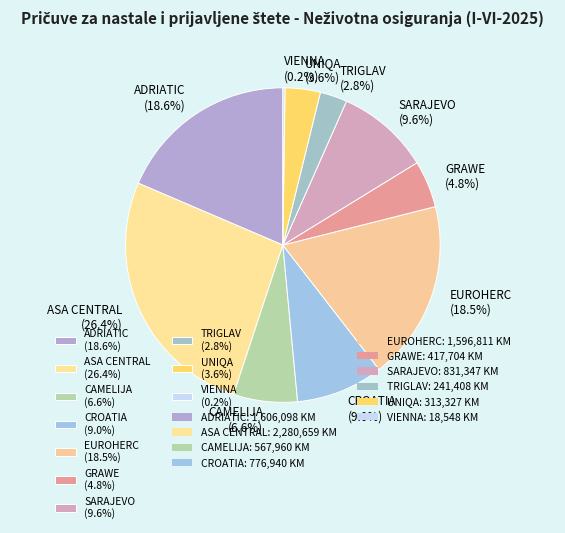

True or false: CAMELIJA accounts for 21% of the total.

False